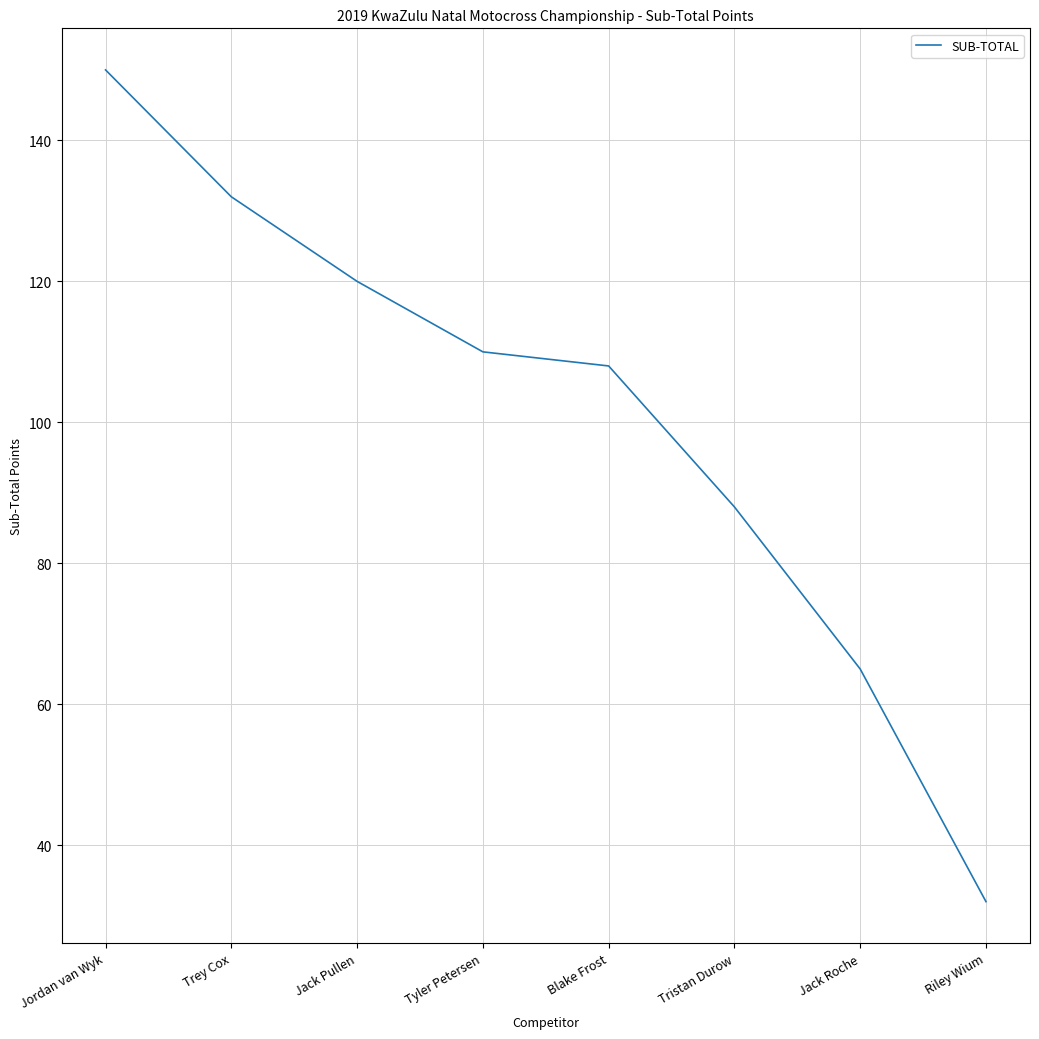

What is the change in value from Jack Roche to Riley Wium?

-33